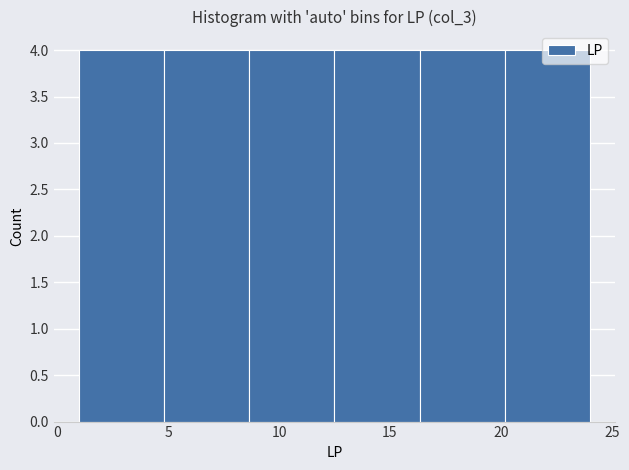

What is the height of the bar covering 16.5 to 20.0 on the x-axis? Neither the bar edges nor the heights are printed on the chart, so give them approximately, as read against the axes.

4